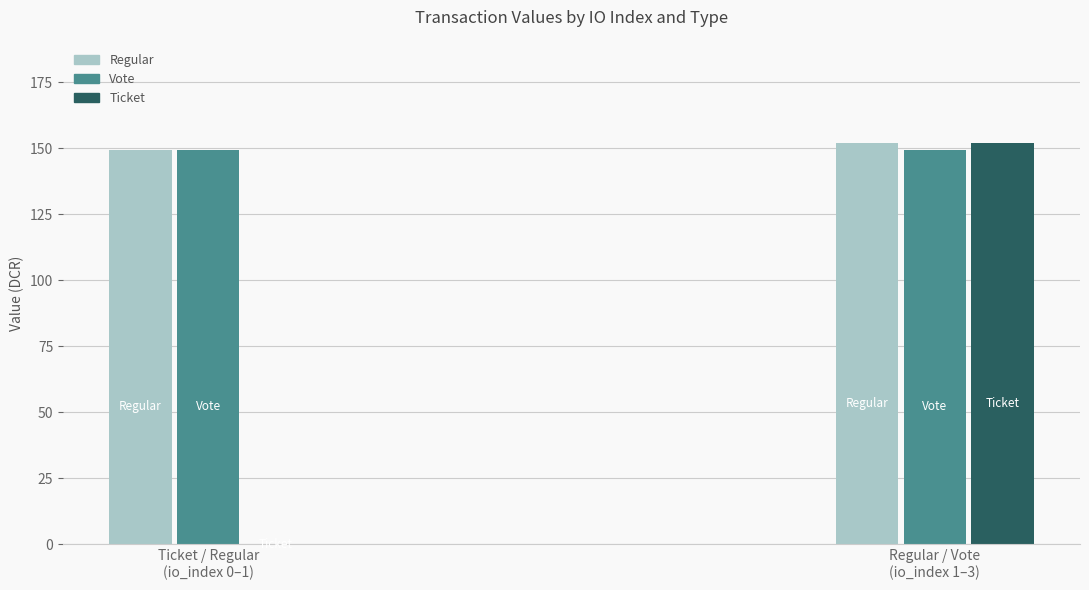

What is the sum of all Ticket values?

152.0